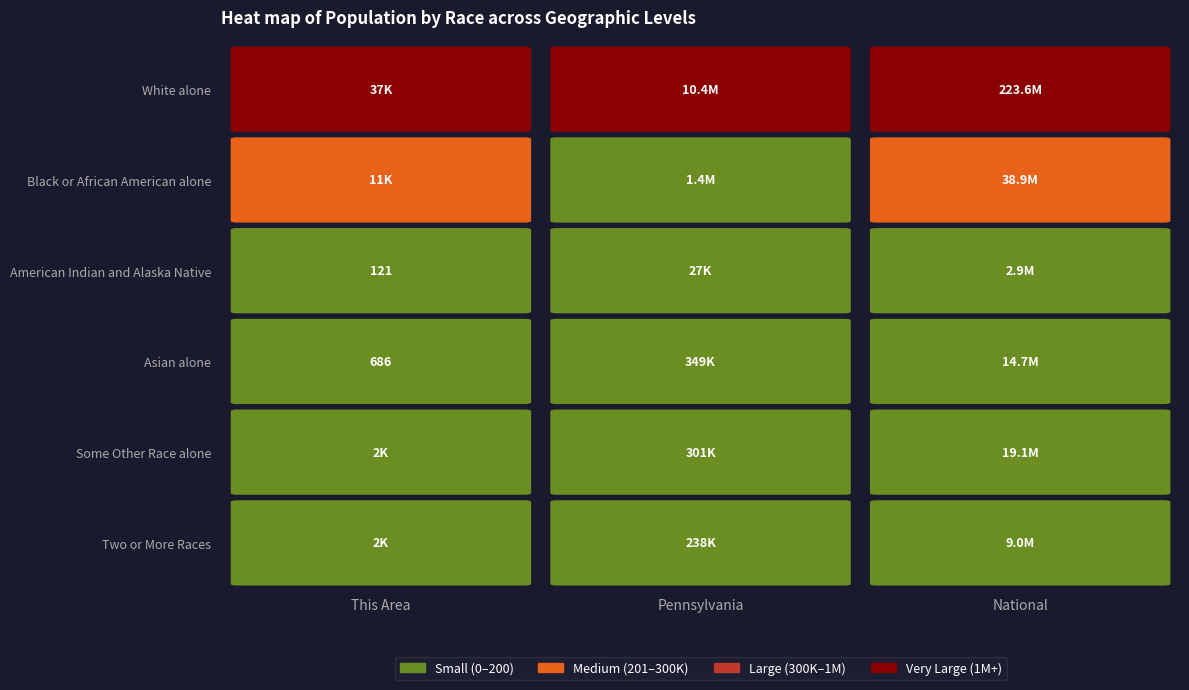

Is the value of Black or African American alone at National greater than the value of Asian alone at This Area?

Yes